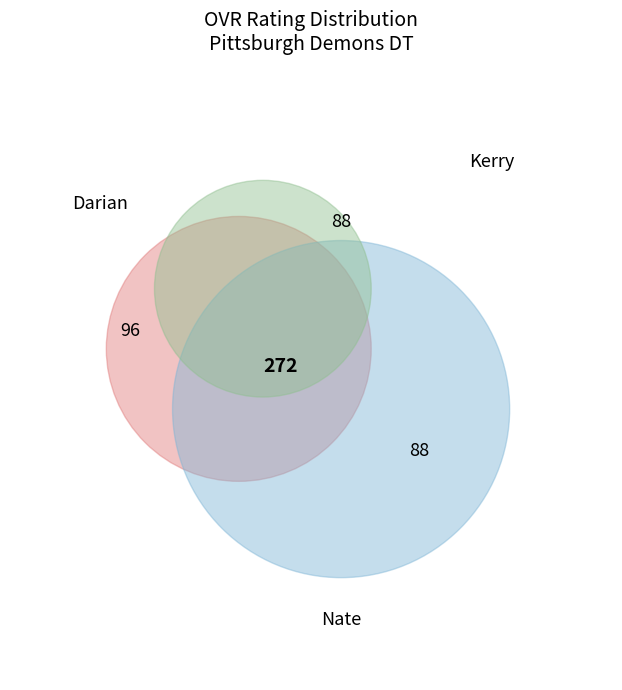

How many slices are in this pie chart?

3